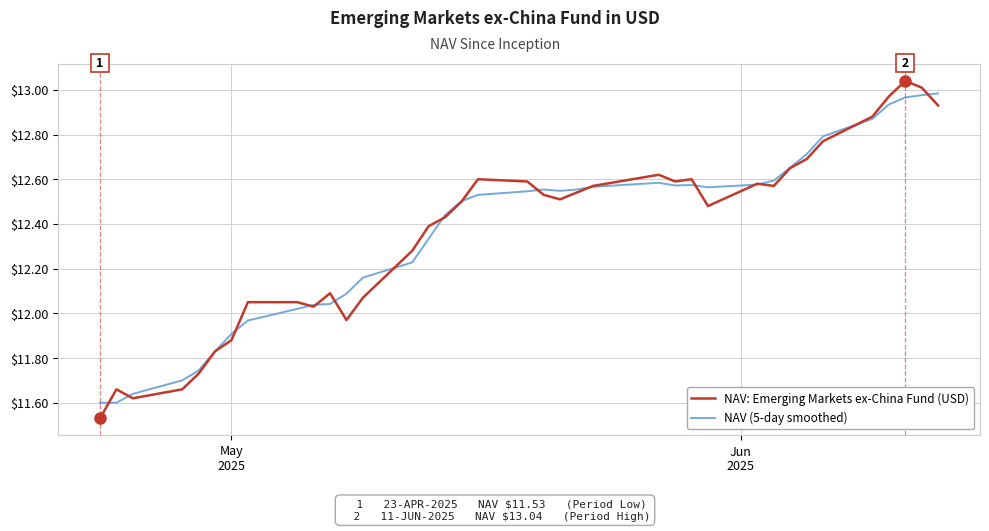

Which series has the largest range (max minus min)?

NAV: Emerging Markets ex-China Fund (USD)